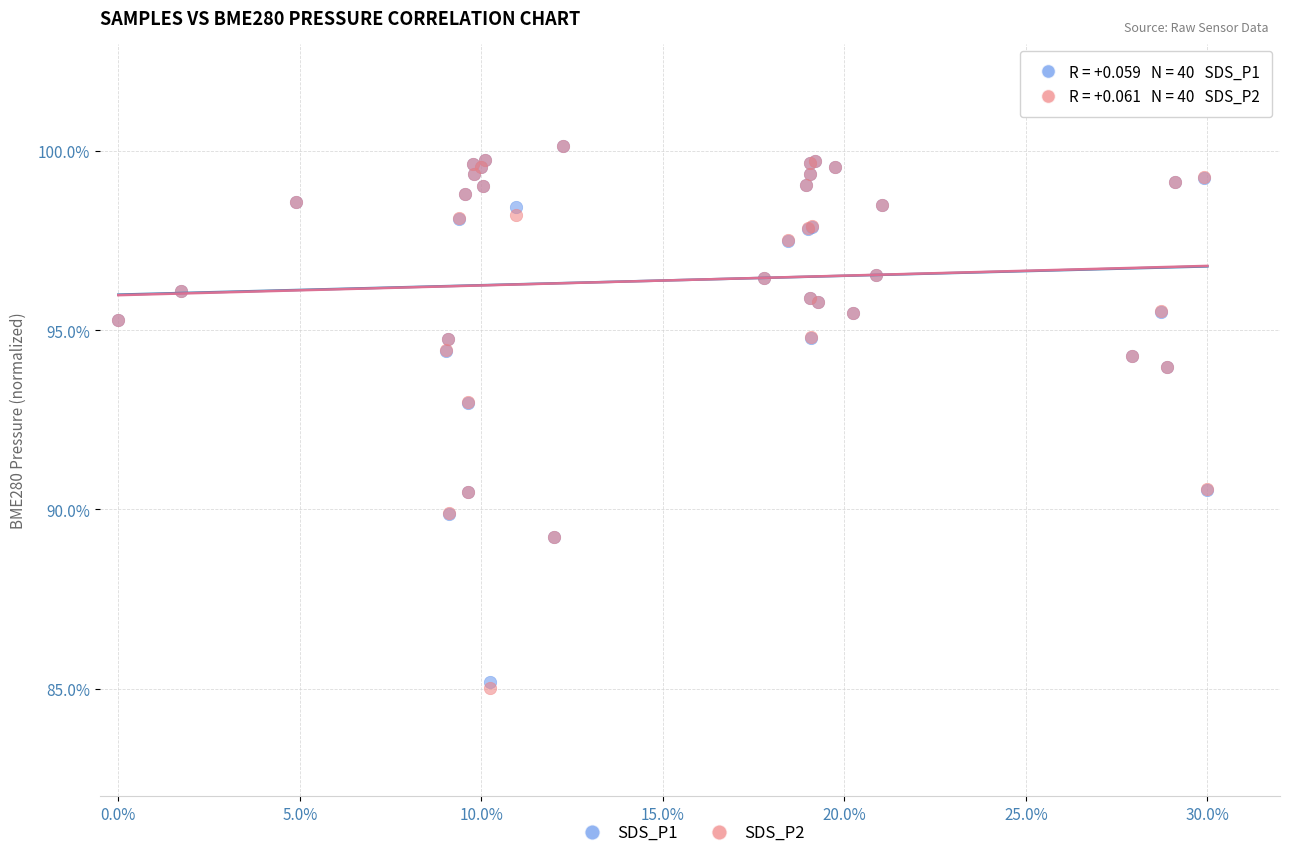

Which series contains the lowest Y value?

SDS_P2